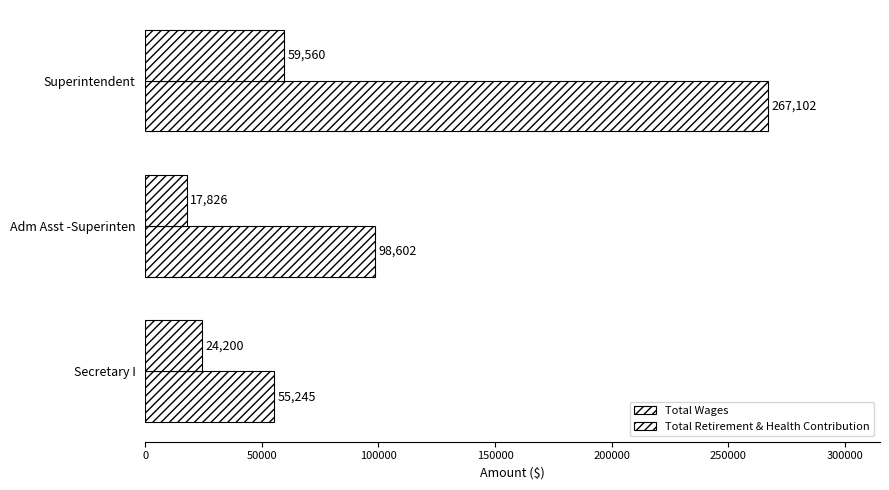

How many series are shown in this chart?

2